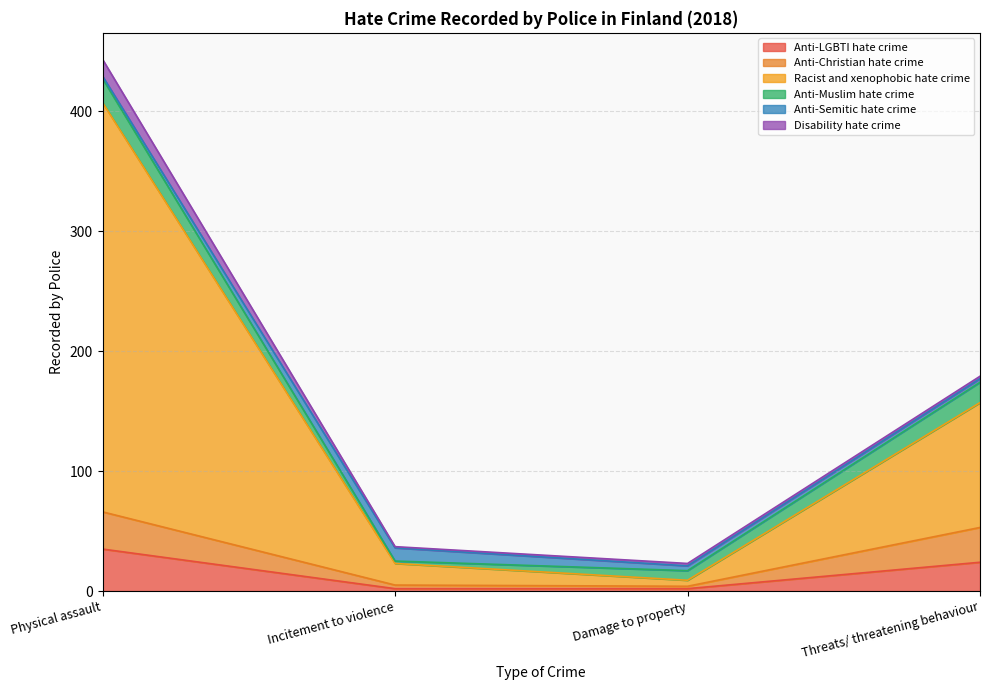

Is it true that Anti-LGBTI hate crime equals 1 at Incitement to violence?

False